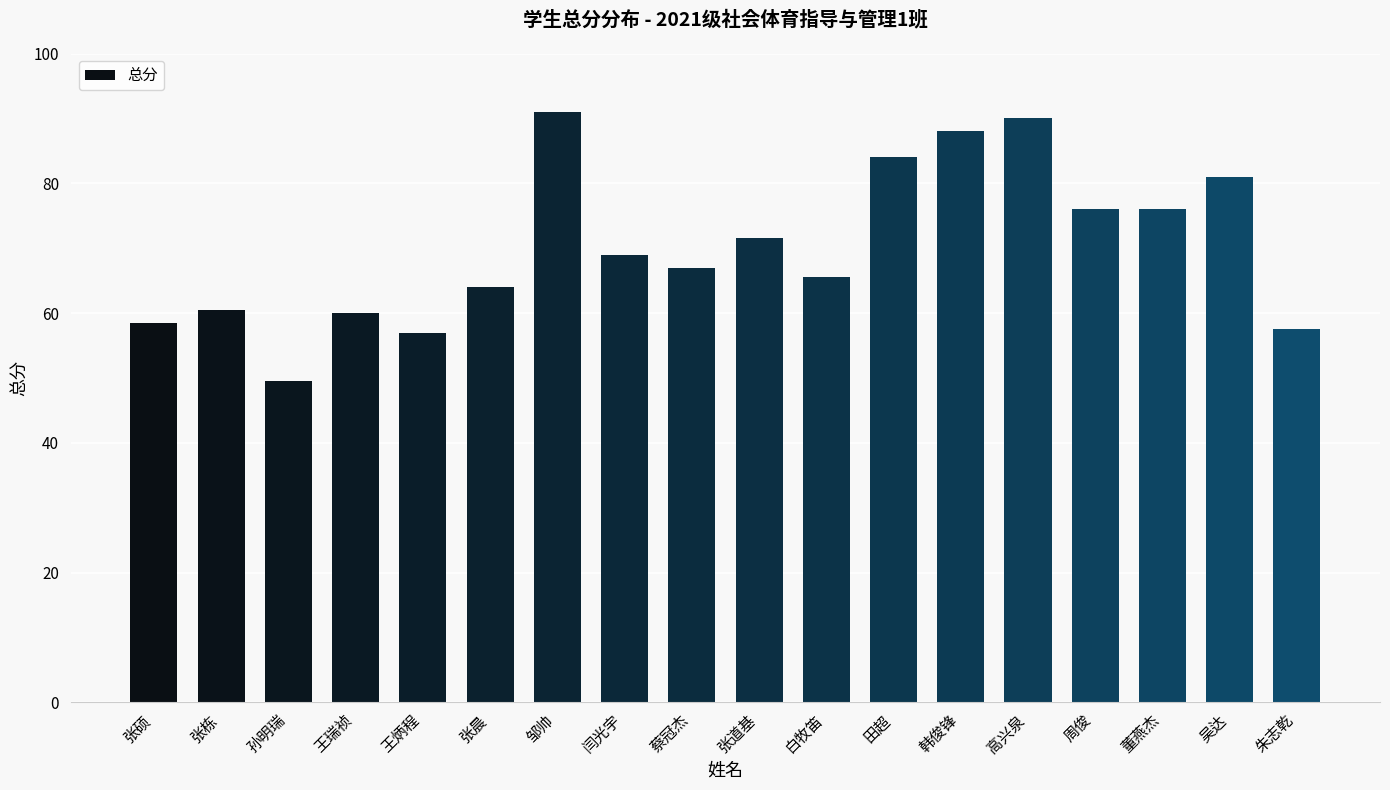

What is the label of the 1st bar from the right?

朱志乾